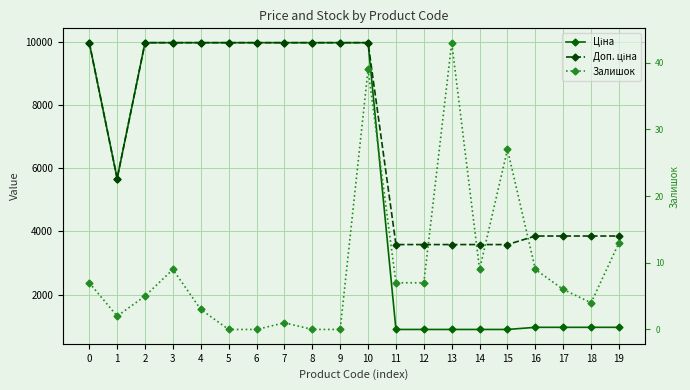

Which series has the largest range (max minus min)?

Ціна